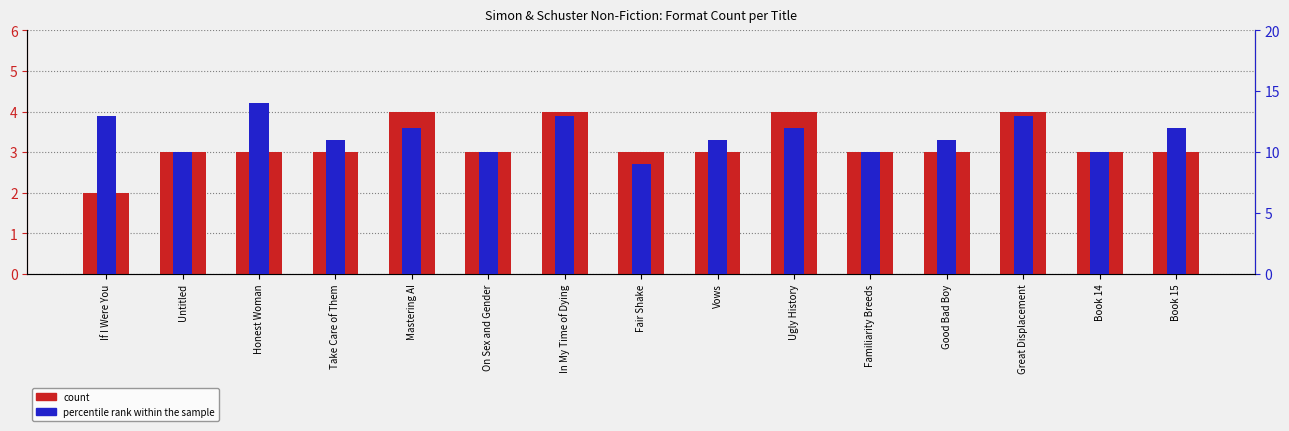

What is the sum of all percentile rank within the sample values?

171